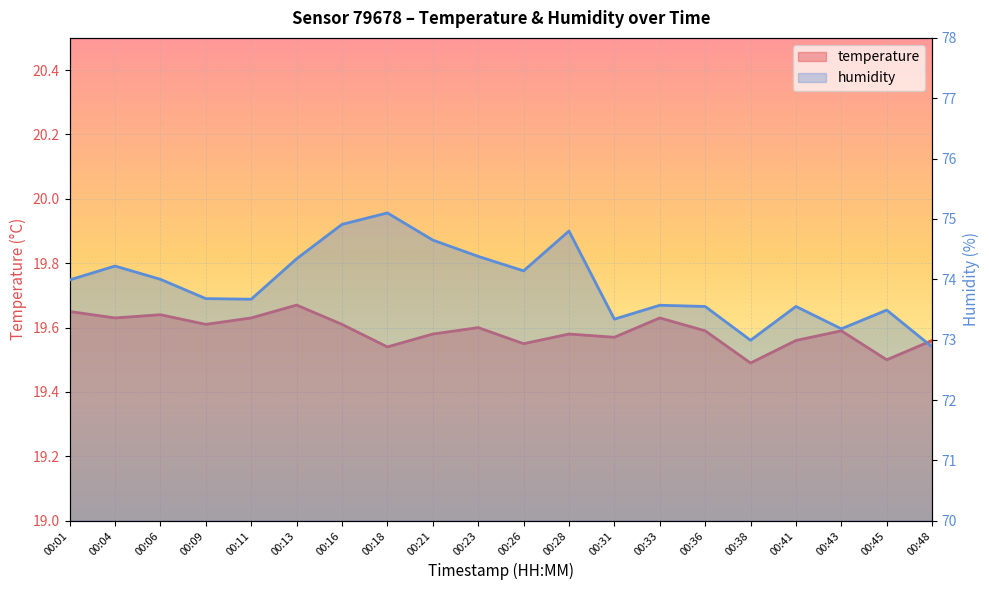

Rank the series by their average value, from highest to lowest.

humidity, temperature